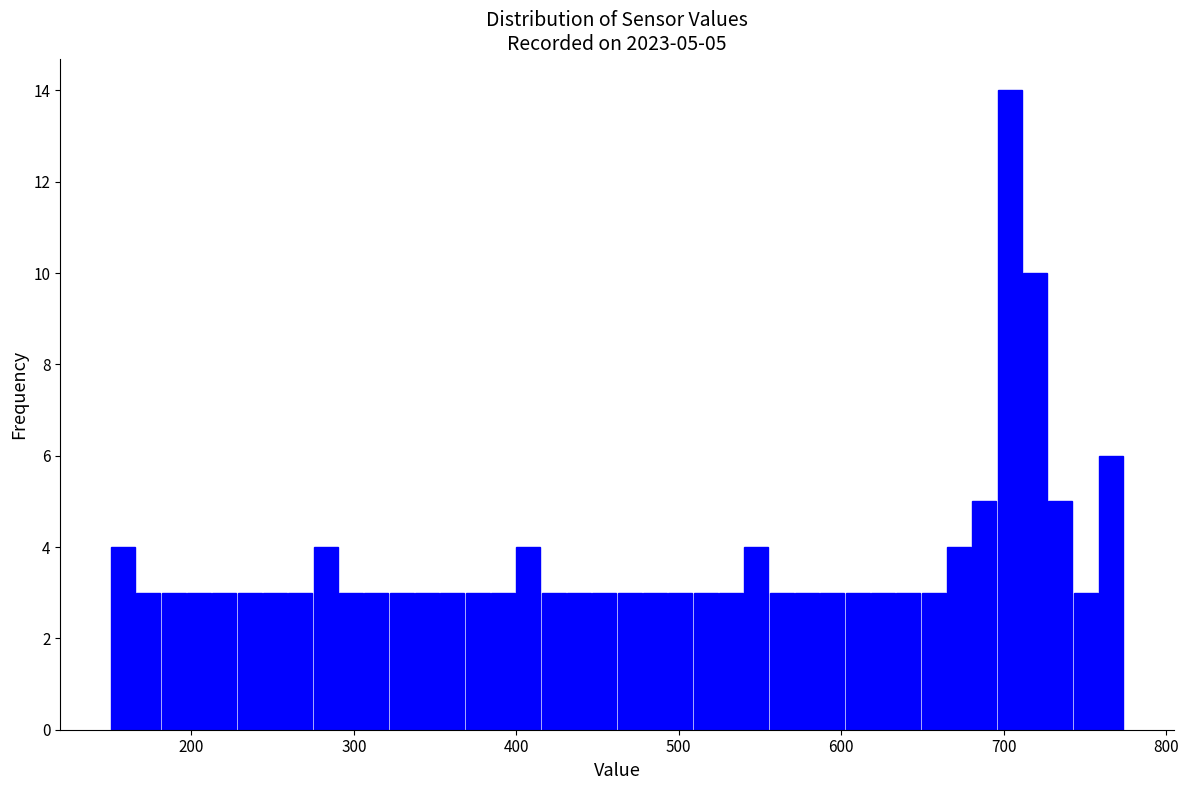

Read against the x-axis, roughly where is the centre of the tallest bar?

700